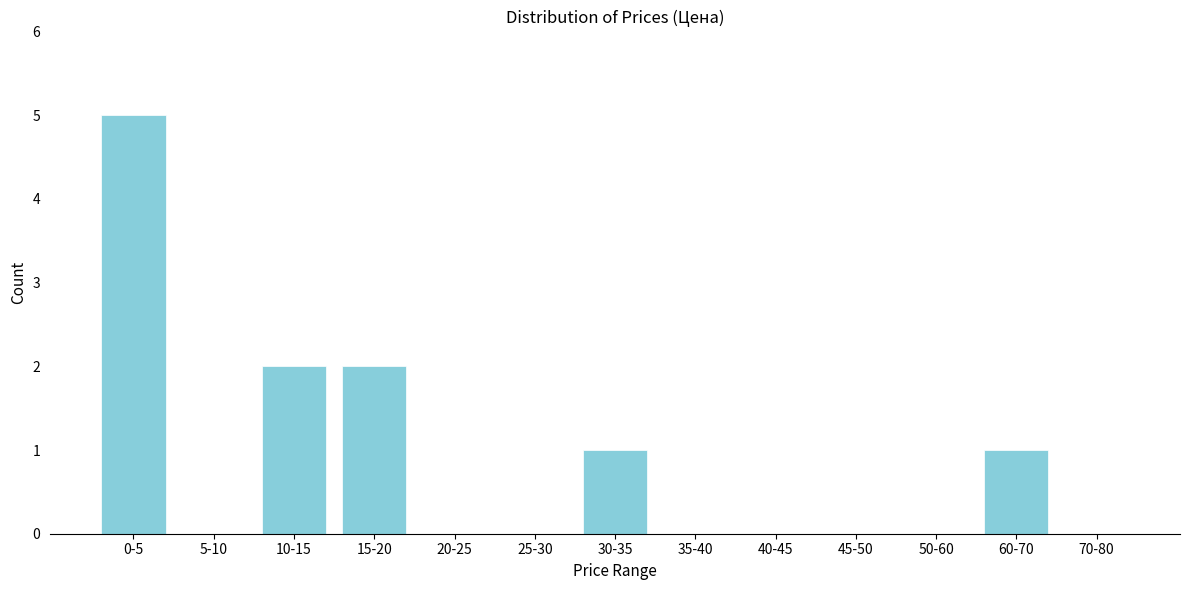

Reading left to right, what are all the values shown in this chart?

0-5=5	5-10=0	10-15=2	15-20=2	20-25=0	25-30=0	30-35=1	35-40=0	40-45=0	45-50=0	50-60=0	60-70=1	70-80=0